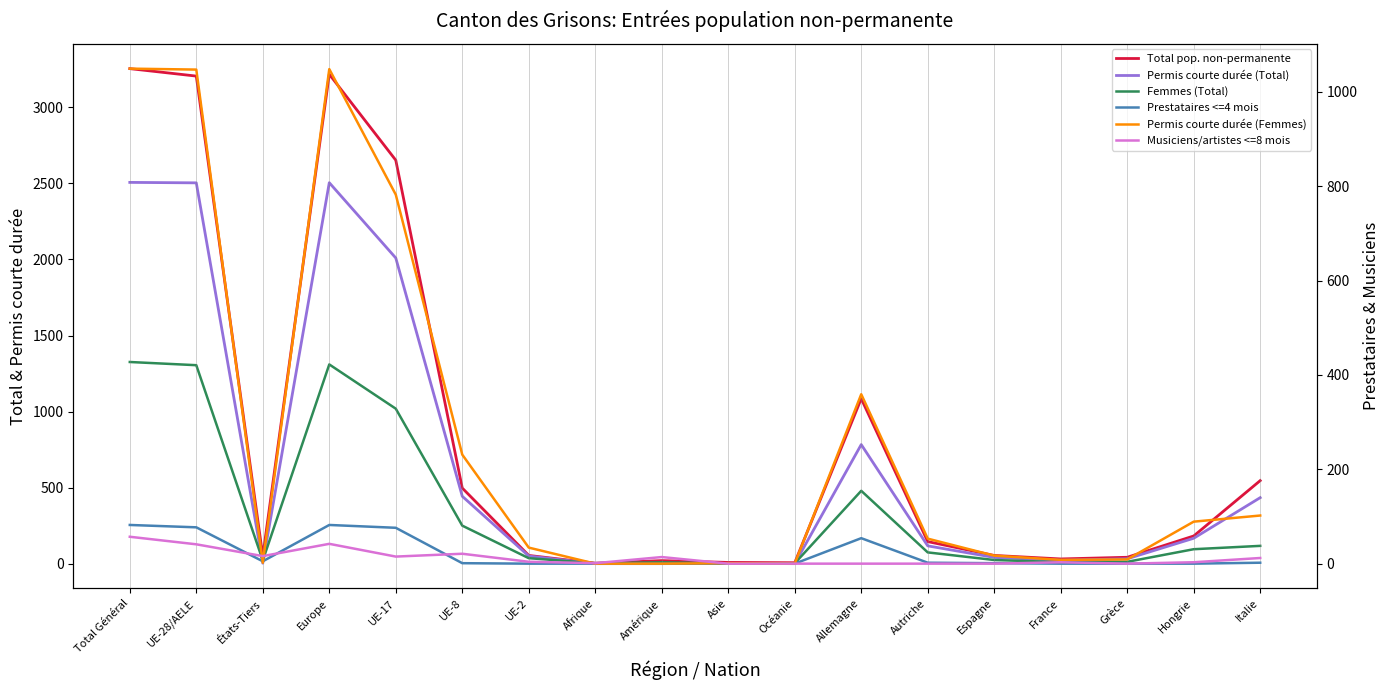

The Permis courte durée (Femmes) series shows 181 at Italie. True or false?

False